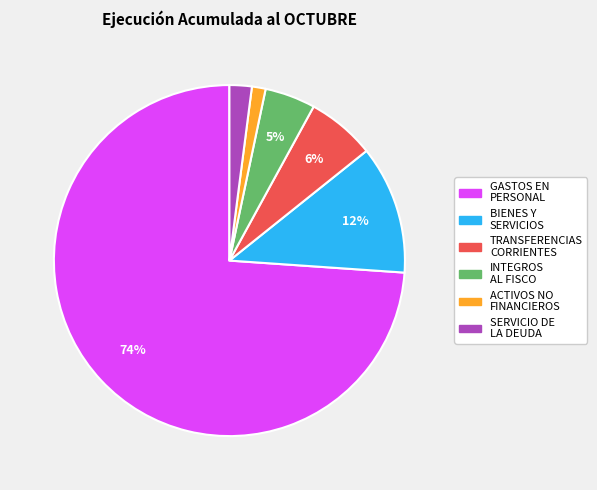

To the nearest percent, what is the difference between the largest and smallest slice percentages?

73%